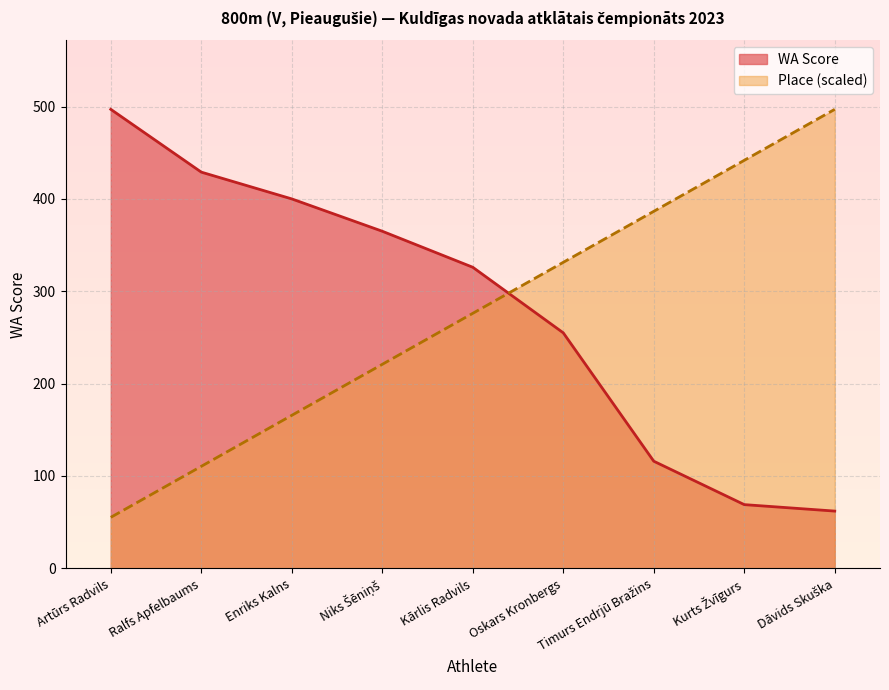

How many times do Place and WA Score cross each other?

1